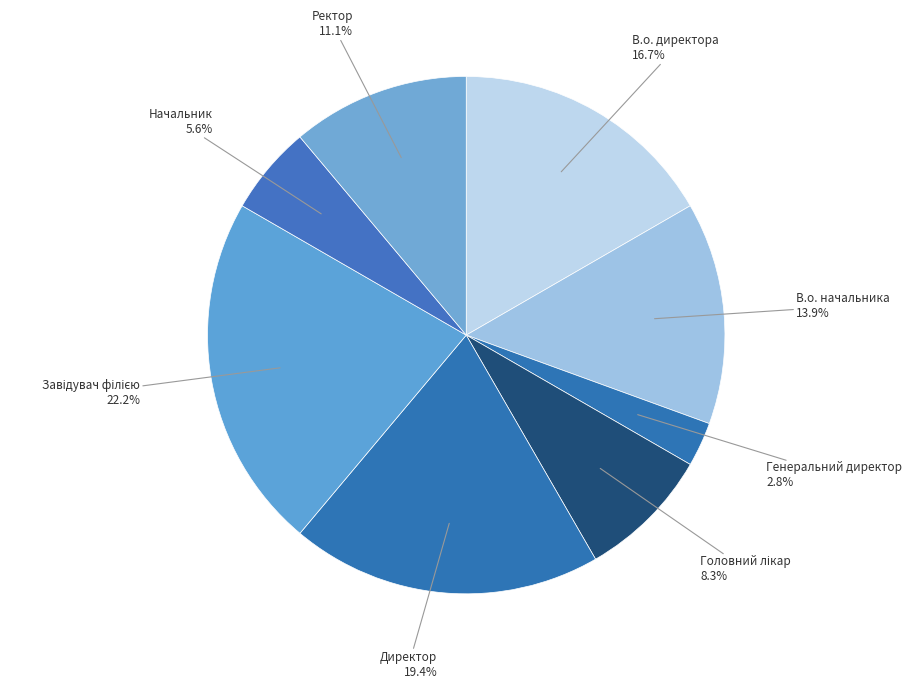

Does any single category account for the majority?

No